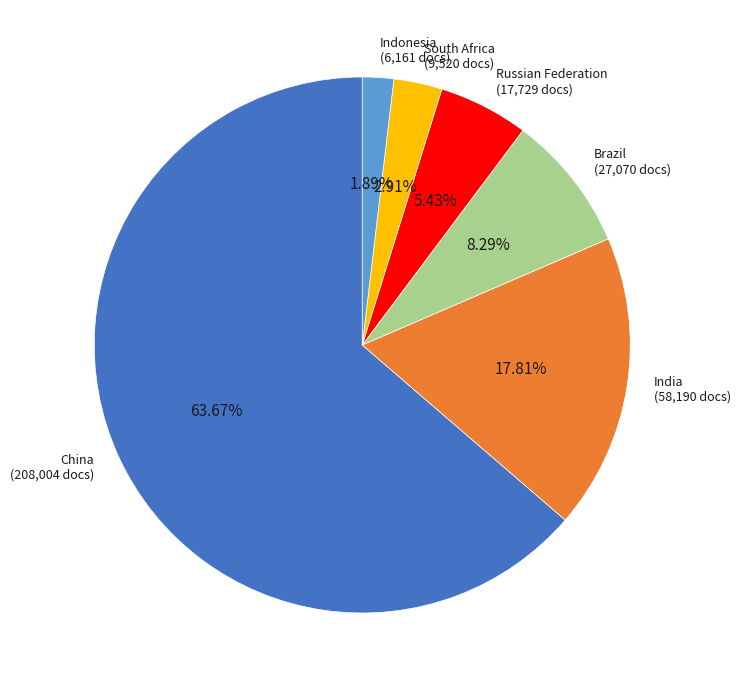

Does any single category account for the majority?

Yes